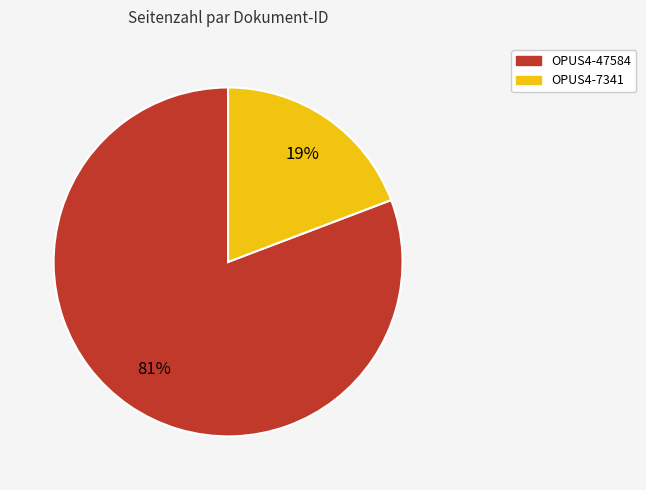

Do OPUS4-47584 and OPUS4-7341 together represent more than half of the pie?

Yes